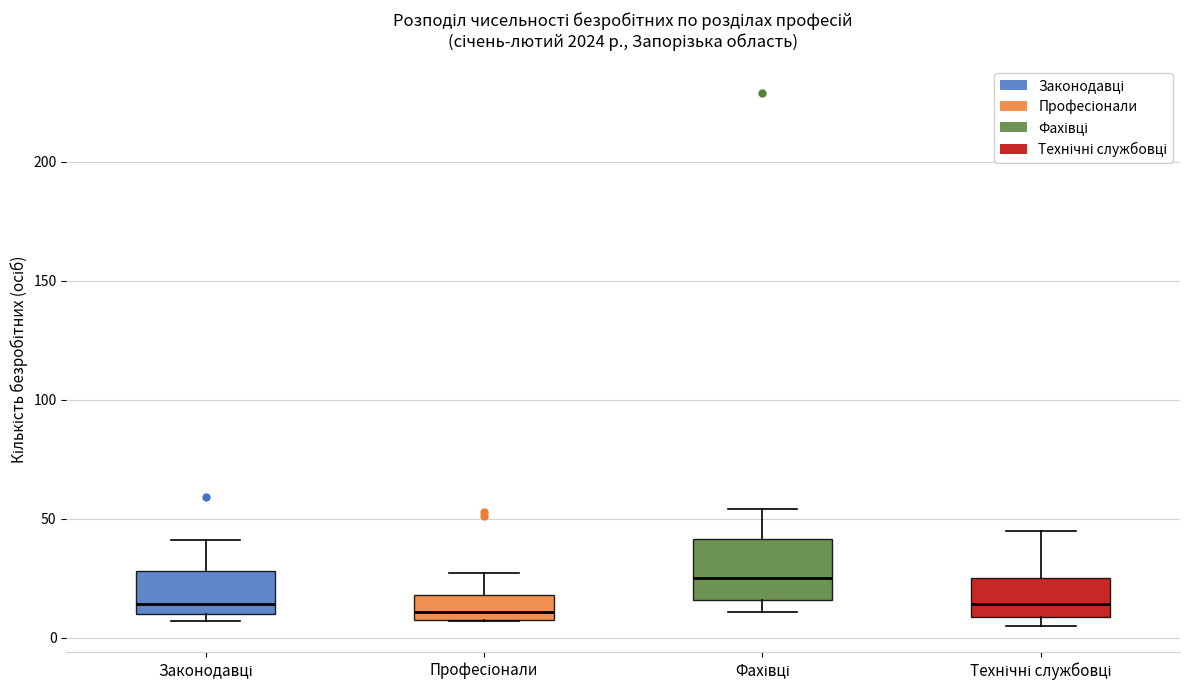

Reading left to right, read every box against the y-axis: the position of its median line, the range the box covers, and the ends of its whiskers. The values are not printed on the chart, so give them approximately, as read against the axis.

Законодавці: median 15, box 10 to 30, whiskers 5 to 40
Професіонали: median 10 (just above the box's lower edge), box 10 to 20, whiskers 5 to 25
Фахівці: median 25, box 15 to 40, whiskers 10 to 55
Технічні службовці: median 15, box 10 to 25, whiskers 5 to 45